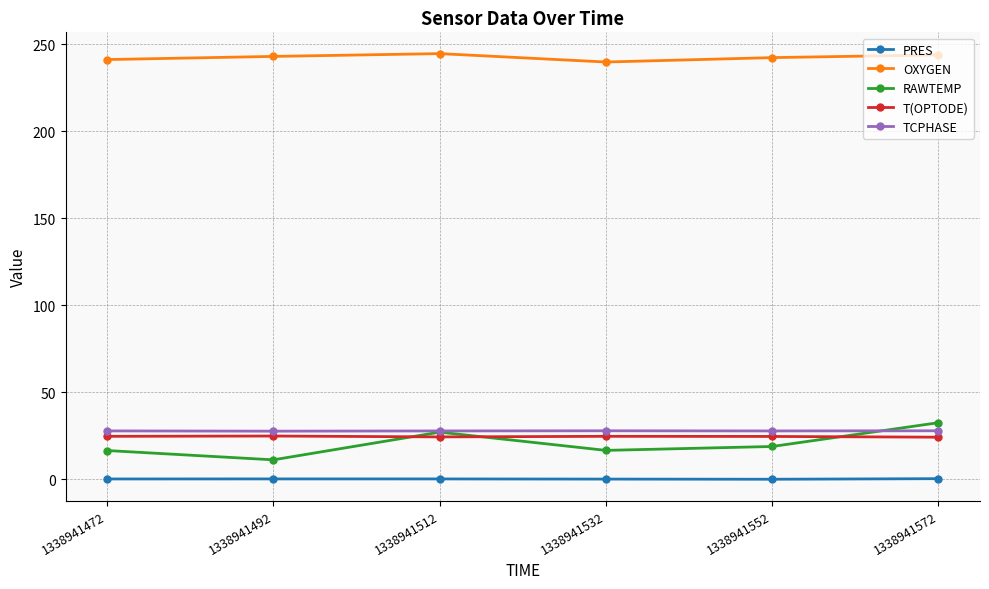

Which series has the largest range (max minus min)?

RAWTEMP